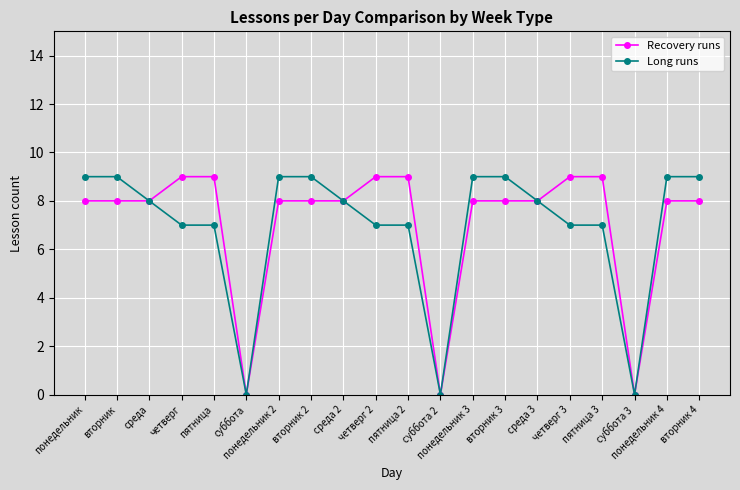

Rank the series at понедельник 3 from lowest to highest value.

Recovery runs, Long runs